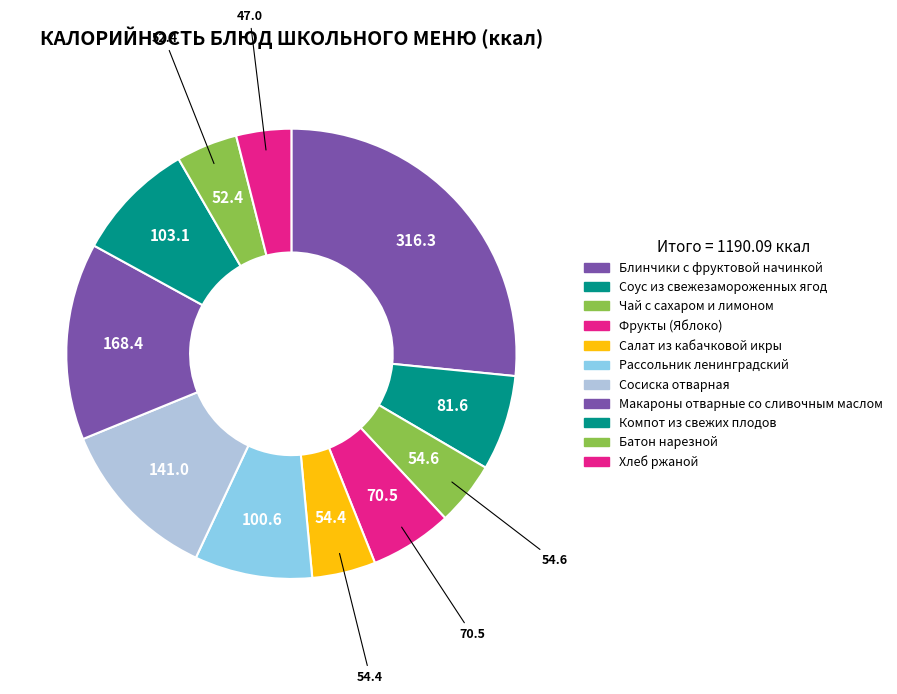

To the nearest percent, what is the difference between the Чай с сахаром и лимоном and Рассольник ленинградский slice percentages?

4%